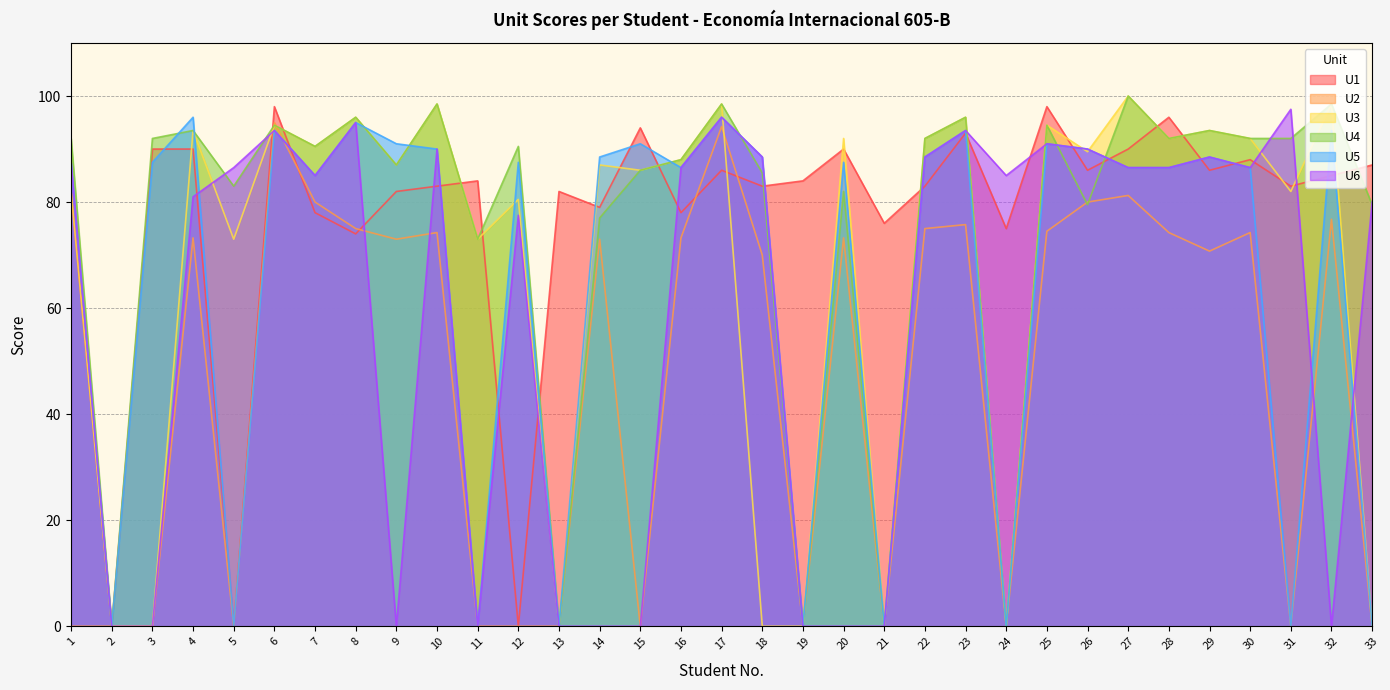

Between which two adjacent categories do U5 and U2 first intersect?

6 and 7